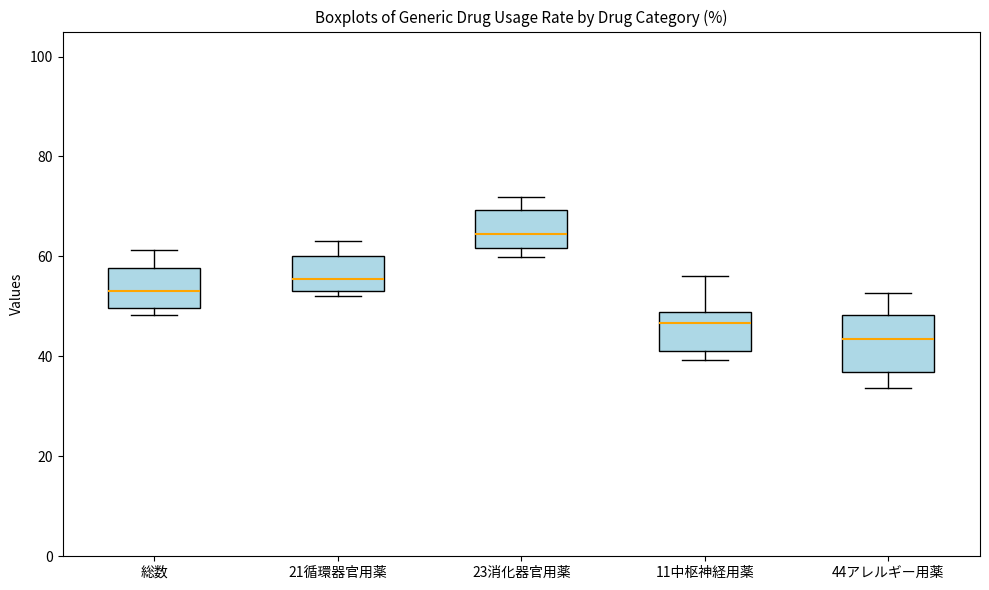

Reading left to right, read every box against the y-axis: the position of its median line, the range the box covers, and the ends of its whiskers. The values are not printed on the chart, so give them approximately, as read against the axis.

総数: median 54, box 50 to 58, whiskers 48 to 62
21循環器官用薬: median 56, box 54 to 60, whiskers 52 to 64
23消化器官用薬: median 64, box 62 to 70, whiskers 60 to 72
11中枢神経用薬: median 46, box 42 to 48, whiskers 40 to 56
44アレルギー用薬: median 44, box 36 to 48, whiskers 34 to 52